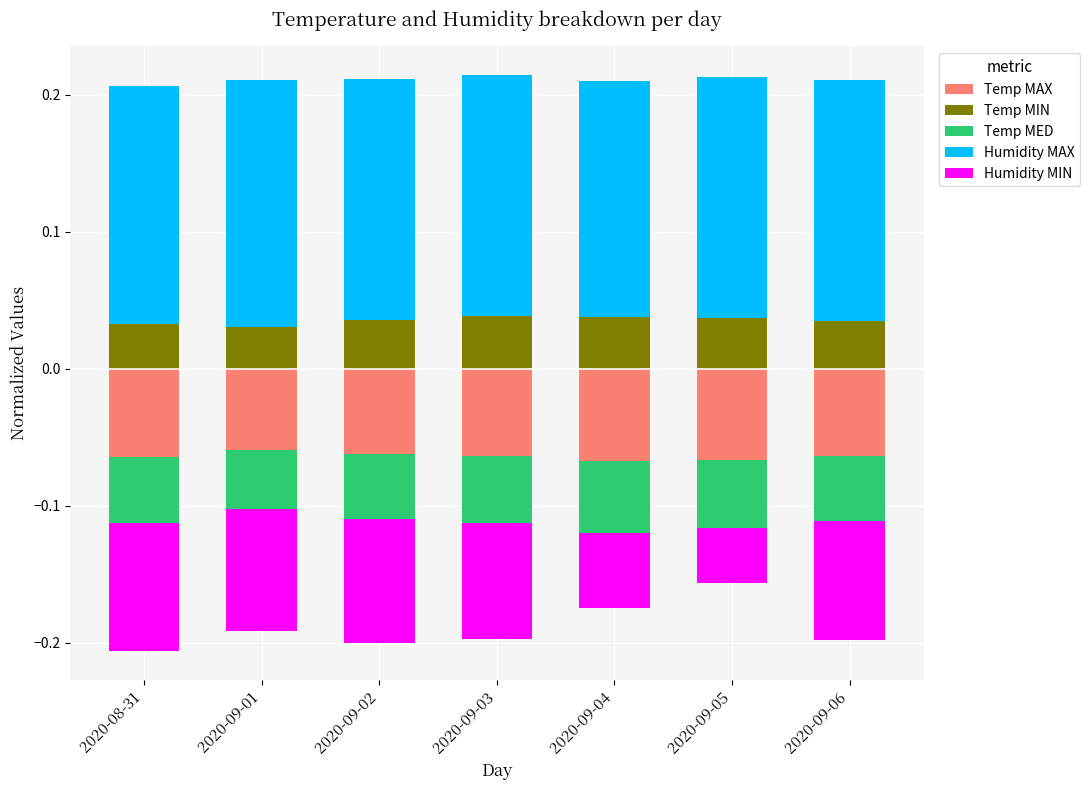

At 2020-09-05, list the series in order from smallest to largest.

Temp MAX, Temp MED, Humidity MIN, Temp MIN, Humidity MAX